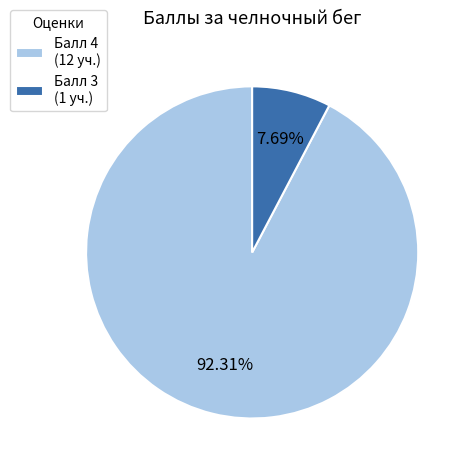

Is there a majority slice in this chart?

Yes